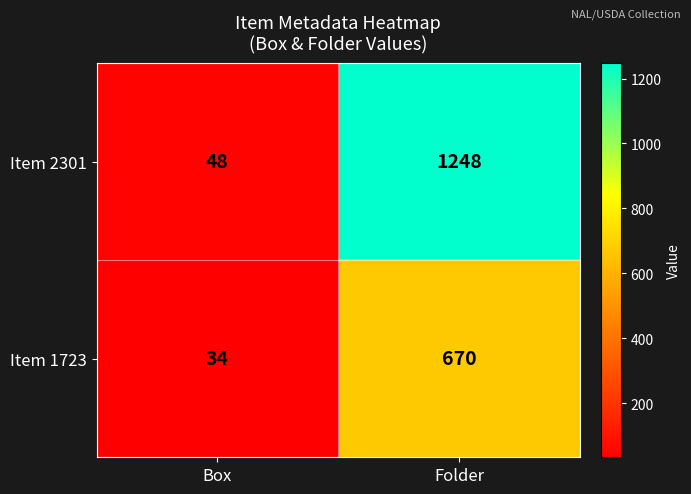

Which series has the largest total across all categories?

Item 2301